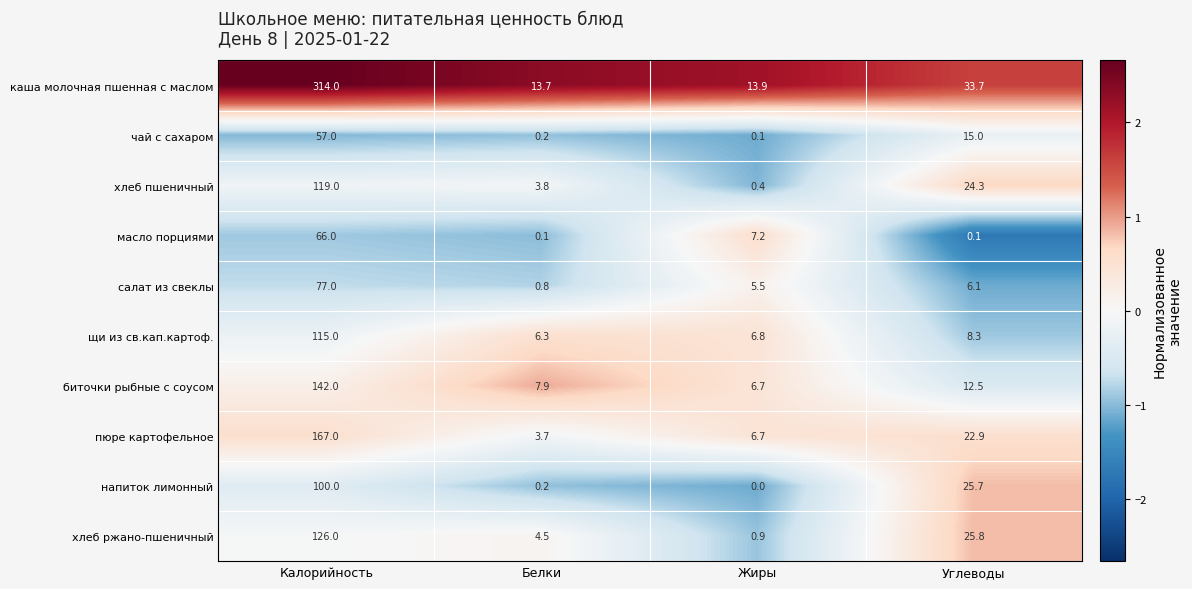

Which series changed the most between Калорийность and Белки?

каша молочная пшенная с маслом